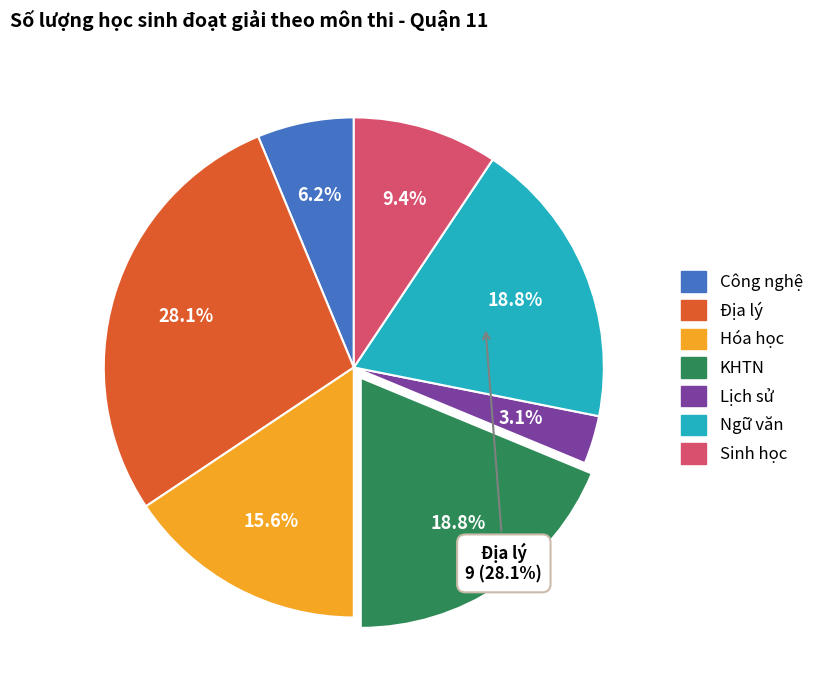

True or false: KHTN accounts for 29% of the total.

False